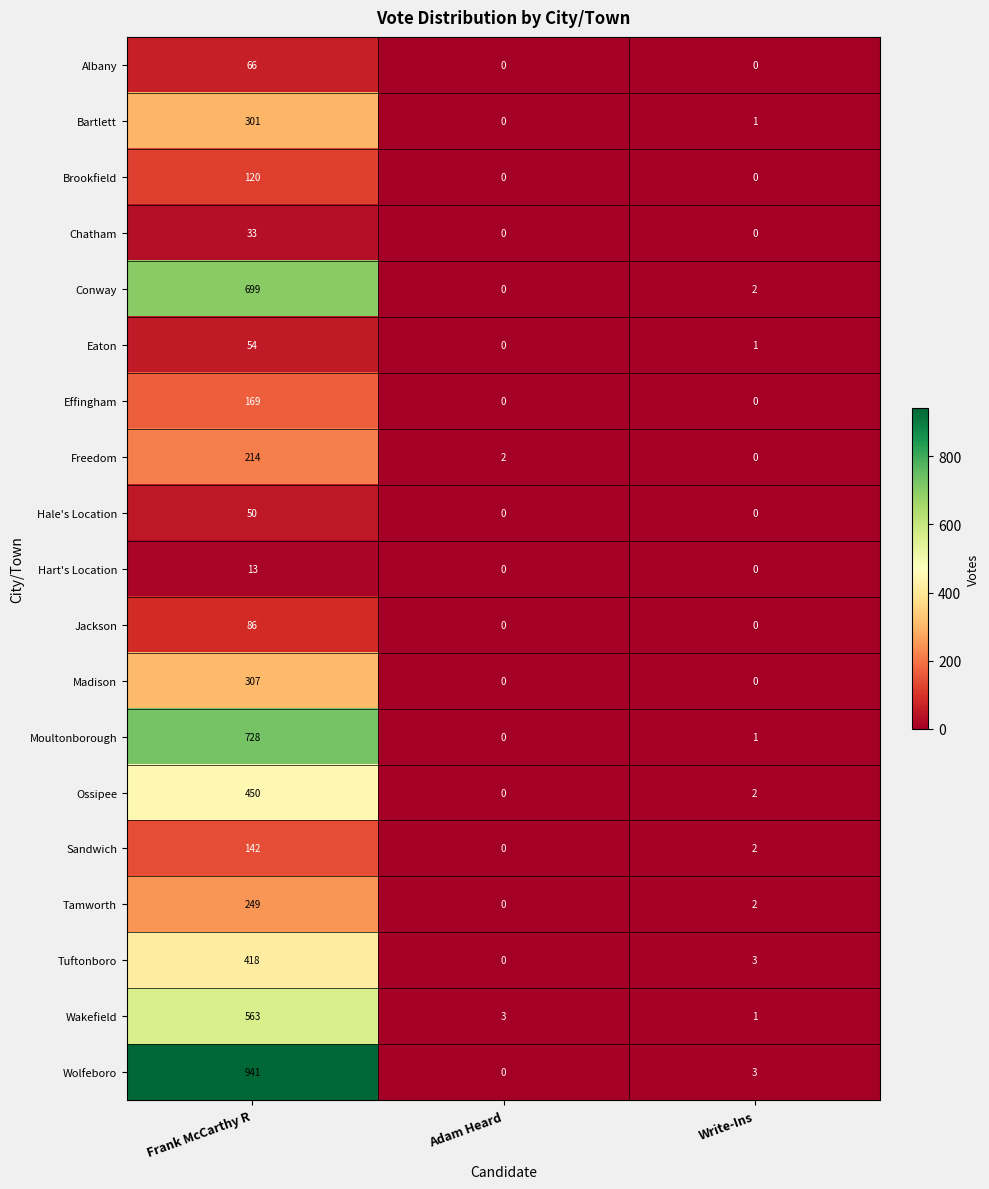

Which series has the largest total across all categories?

Wolfeboro